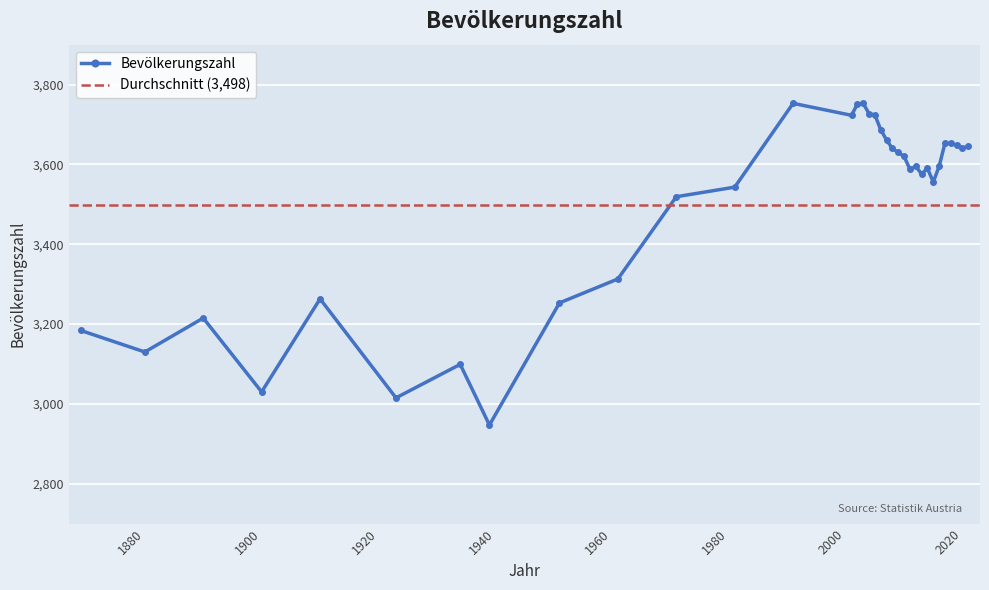

The value at 1951 is 3253. True or false?

True